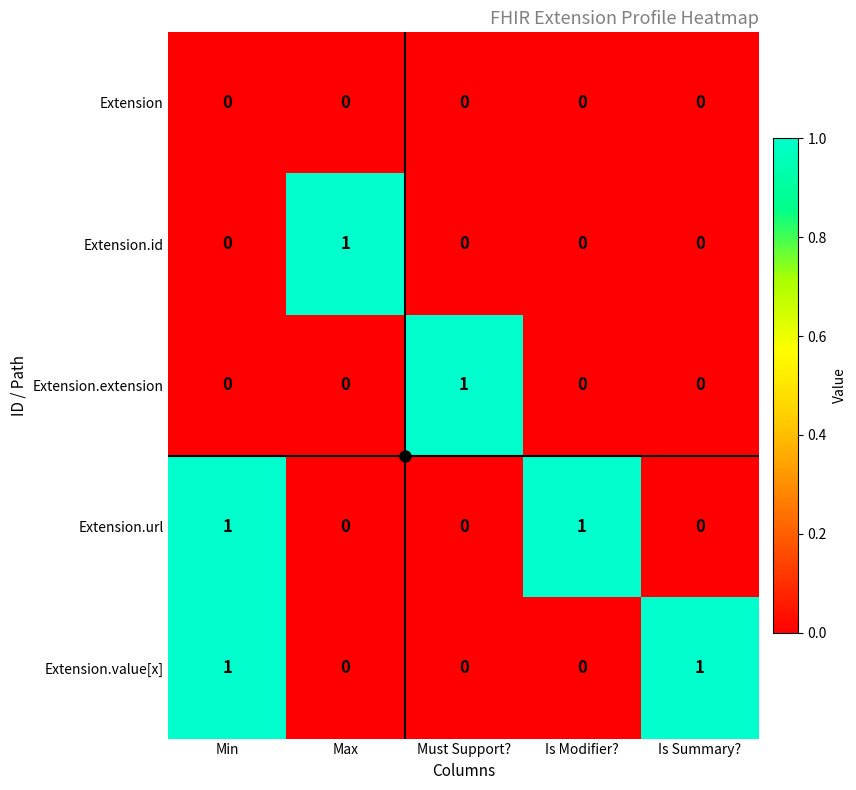

Is it true that Extension equals 0 at Is Modifier??

True